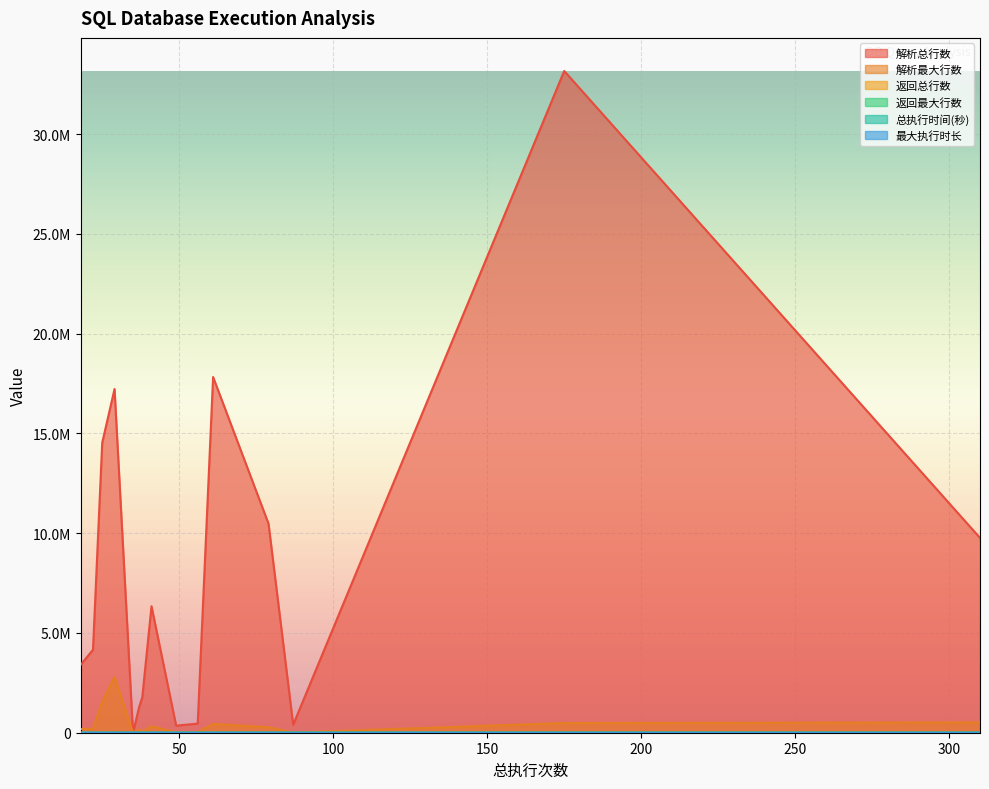

How many interior local valleys does the 解析总行数 series have?

3